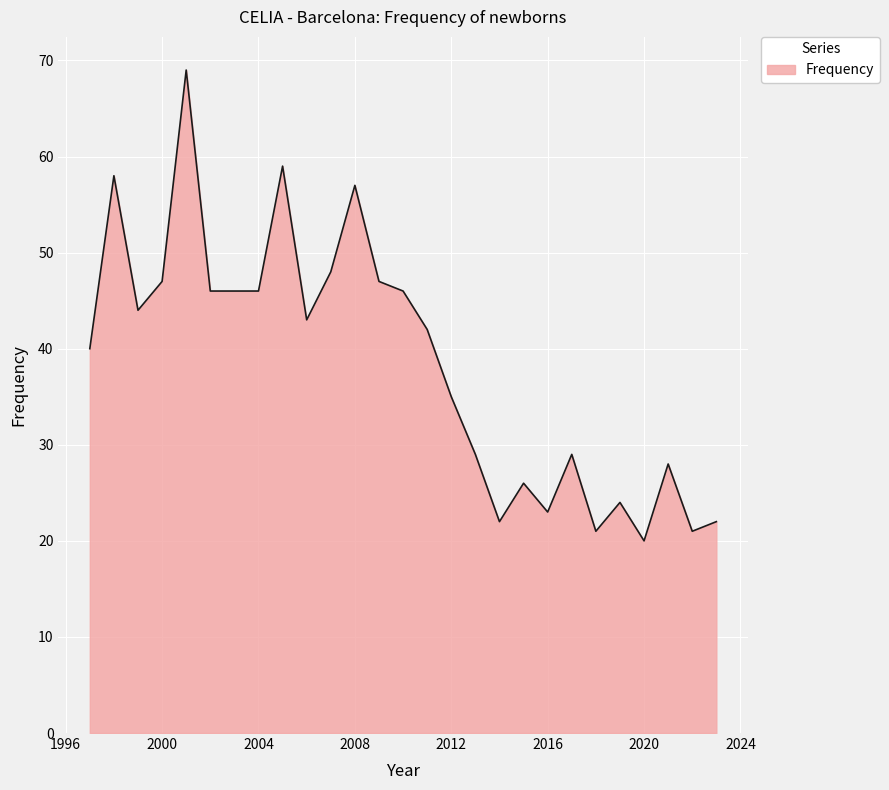

What is the difference between the maximum and minimum values?

49